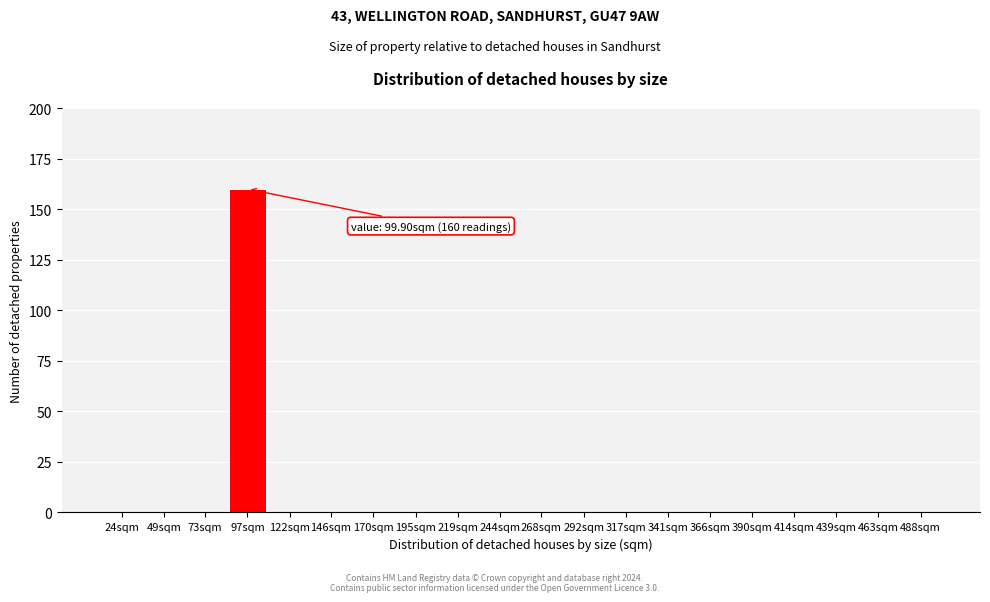

Reading right to left, transcribe all the data shown in this chart.

488sqm=0	463sqm=0	439sqm=0	414sqm=0	390sqm=0	366sqm=0	341sqm=0	317sqm=0	292sqm=0	268sqm=0	244sqm=0	219sqm=0	195sqm=0	170sqm=0	146sqm=0	122sqm=0	97sqm=160	73sqm=0	49sqm=0	24sqm=0